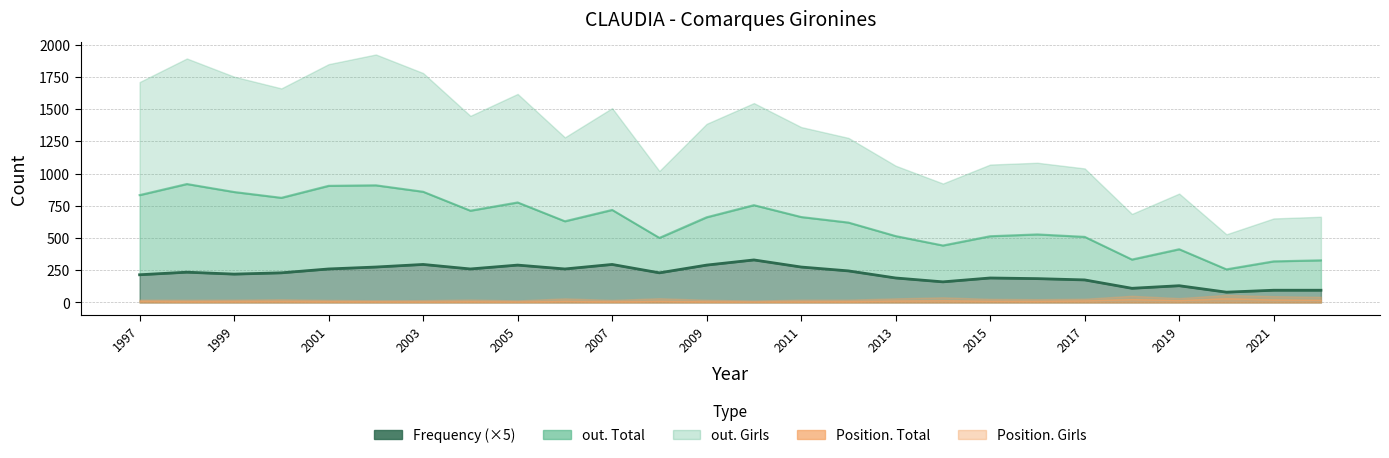

What is the sum of all out. Total values?

16287